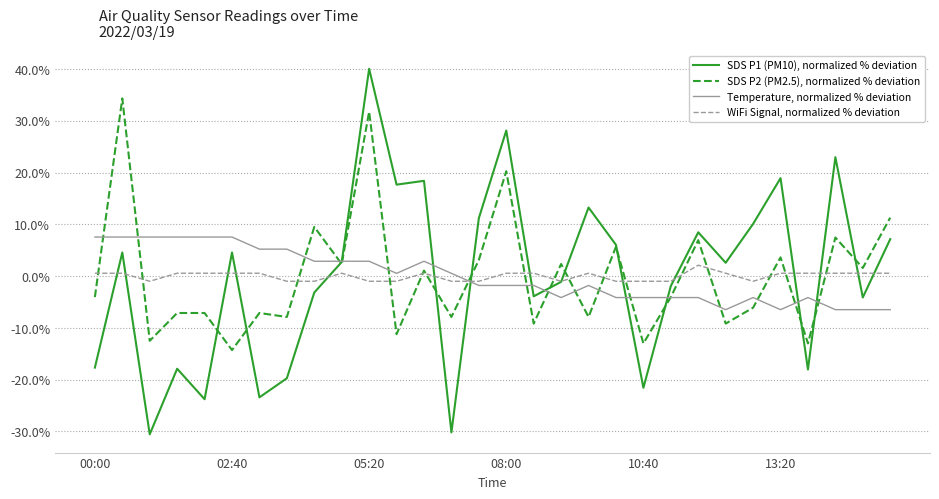

What is the maximum value shown in the chart?

40.1